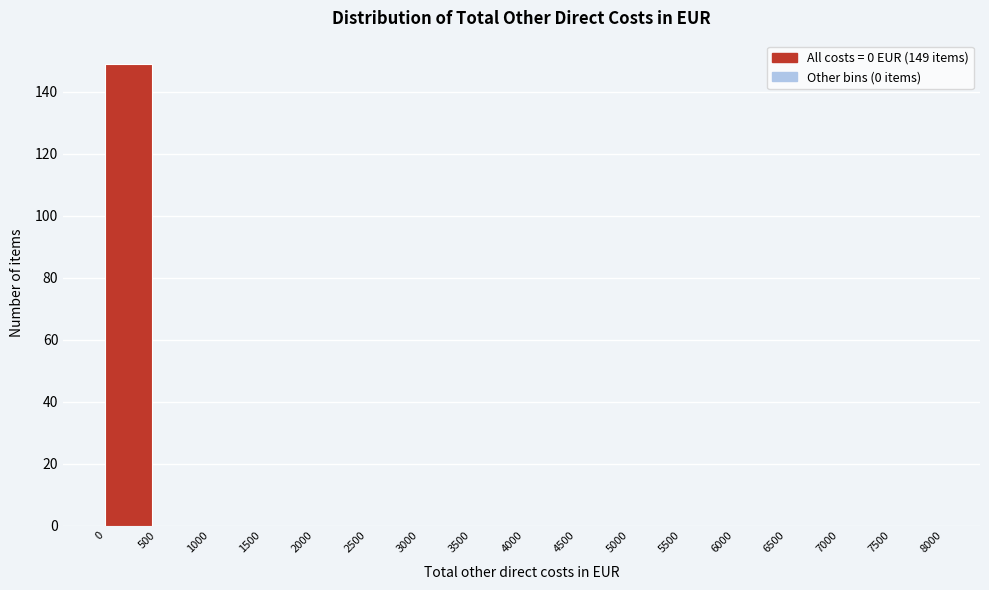

Over which range of the x-axis is the bar tallest?

0 to 500